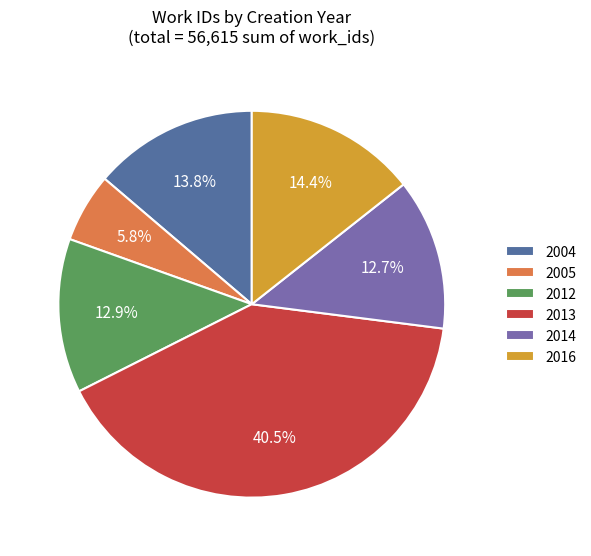

Is it true that 2005 is 6% of the pie?

True